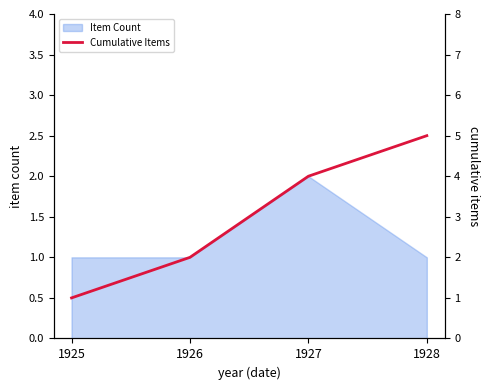

Which has a higher value, 1927 or 1925?

1927